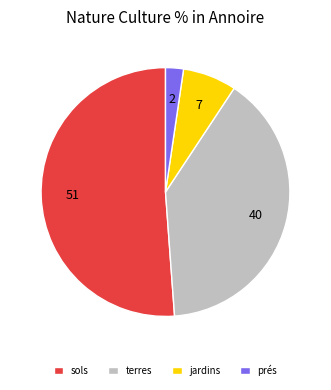

Is terres the majority of the pie?

No